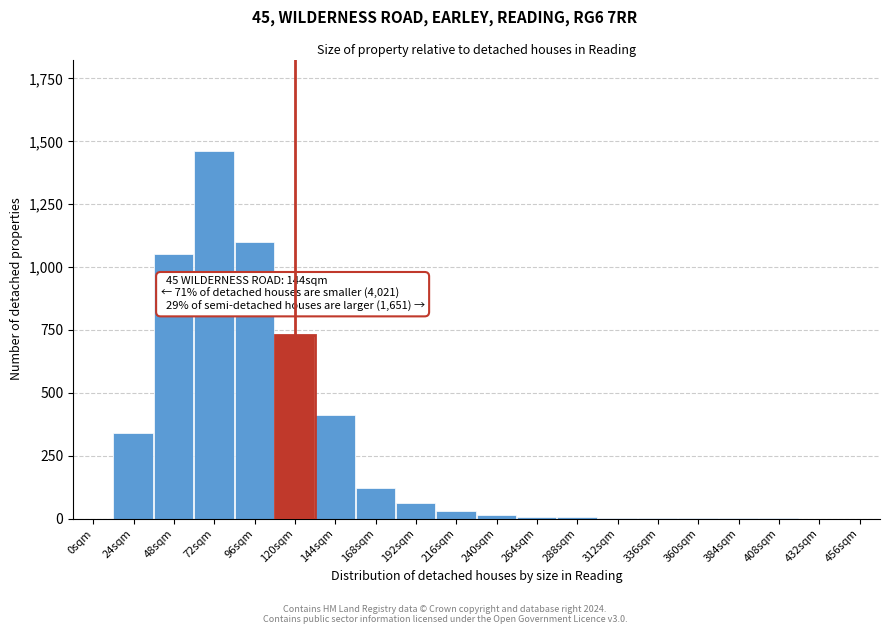

Which label corresponds to the largest value in the chart?

72sqm